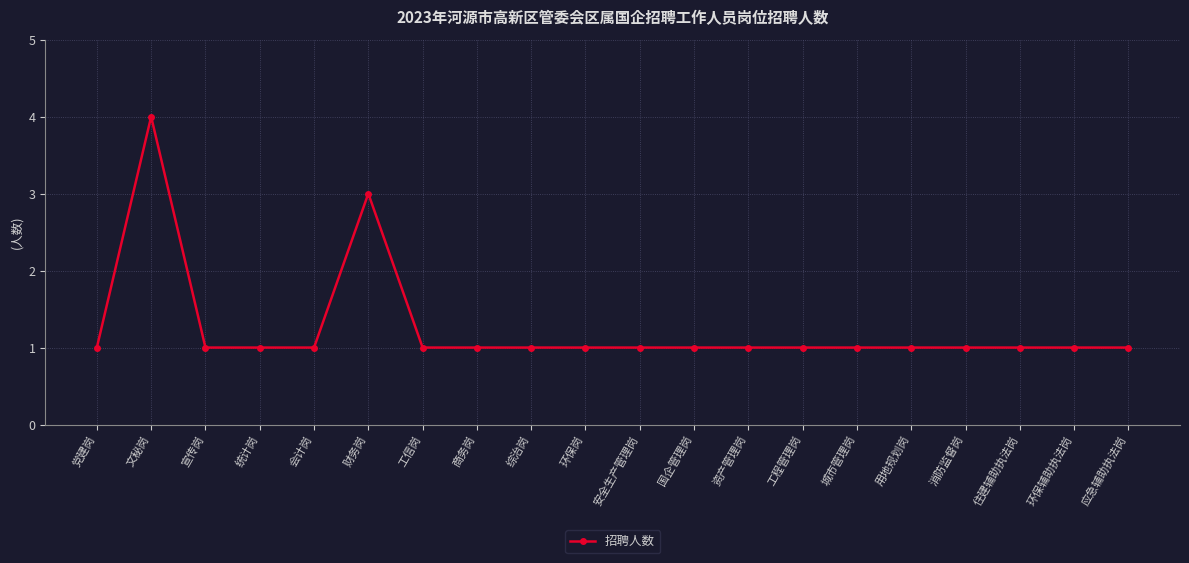

Which has a higher value, 综治岗 or 文秘岗?

文秘岗